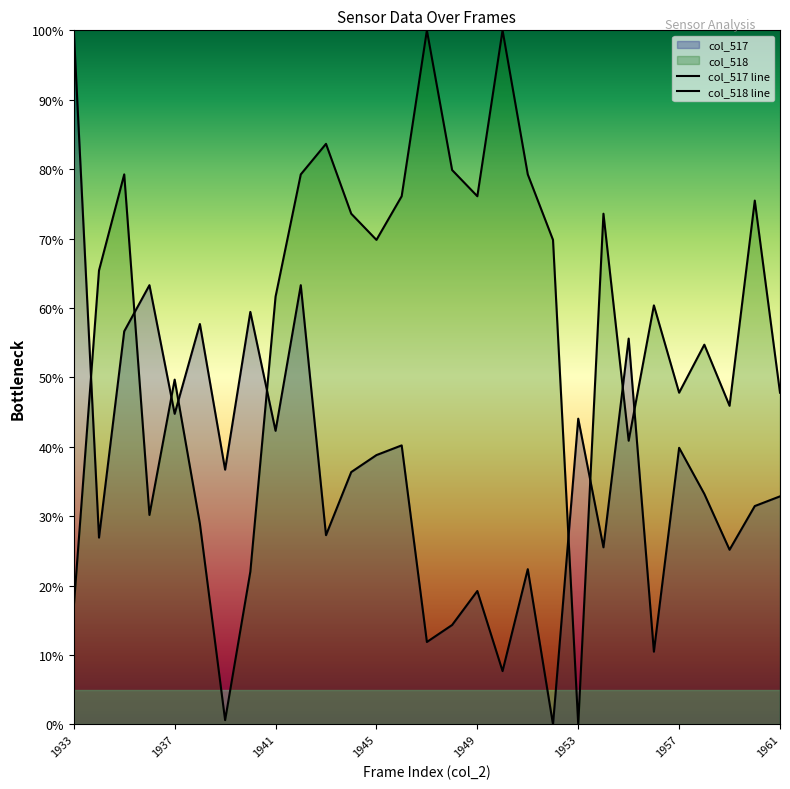

True or false: col_517 and col_518 cross at least once.

True